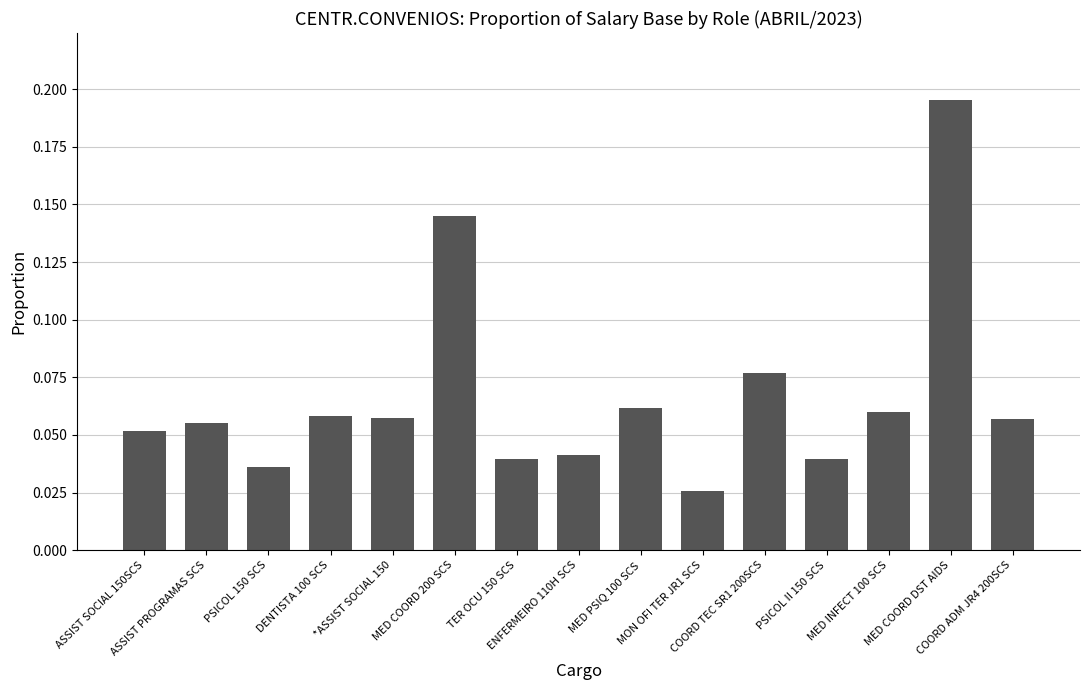

What is the sum of all values?

1.0